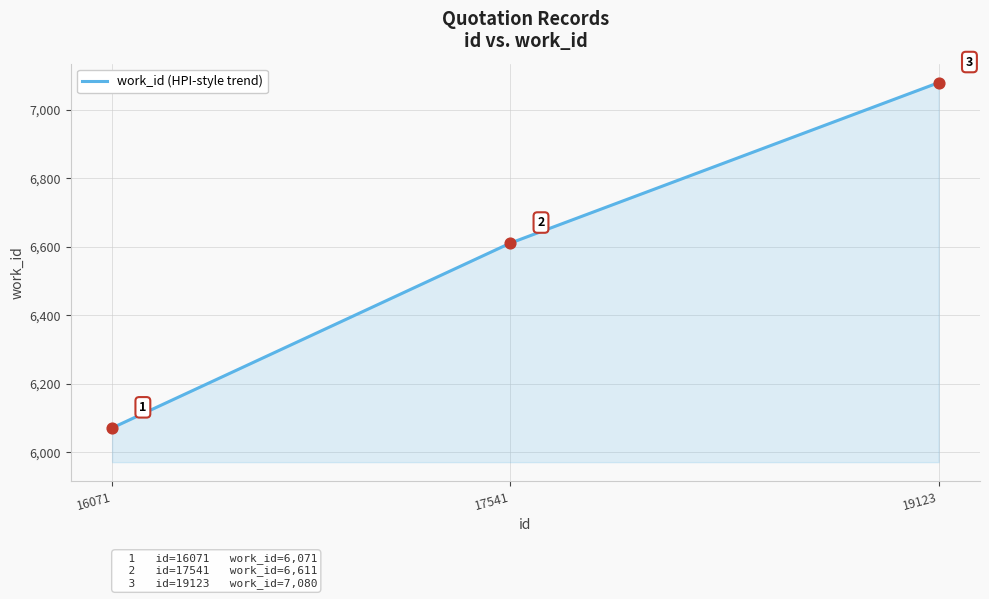

What is the change in value from 17541 to 19123?

+469